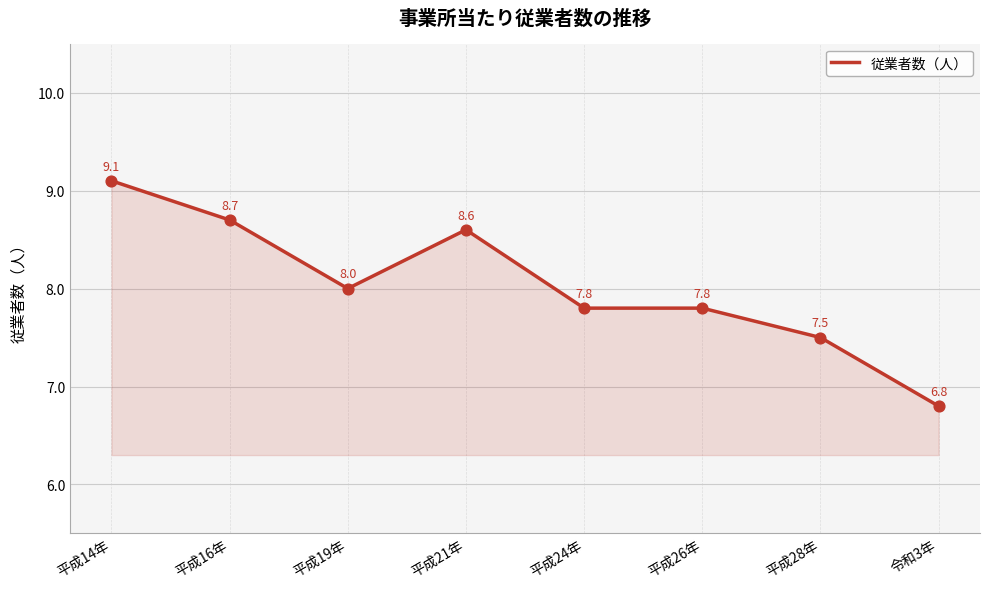

Between 平成14年 and 令和3年, which is larger?

平成14年